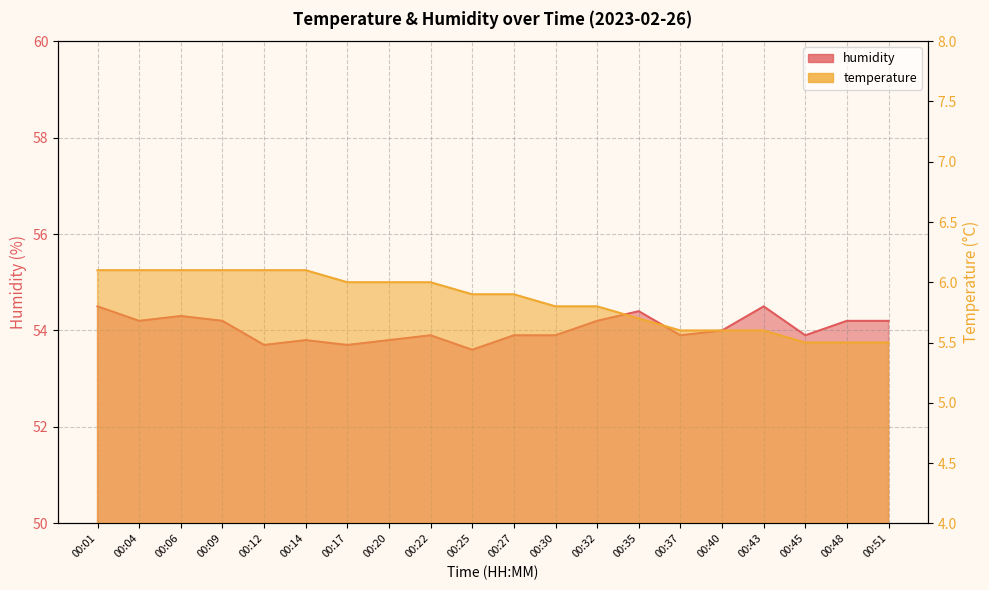

List the labels in order of temperature value, smallest first.

00:45, 00:48, 00:51, 00:37, 00:40, 00:43, 00:35, 00:30, 00:32, 00:25, 00:27, 00:17, 00:20, 00:22, 00:01, 00:04, 00:06, 00:09, 00:12, 00:14